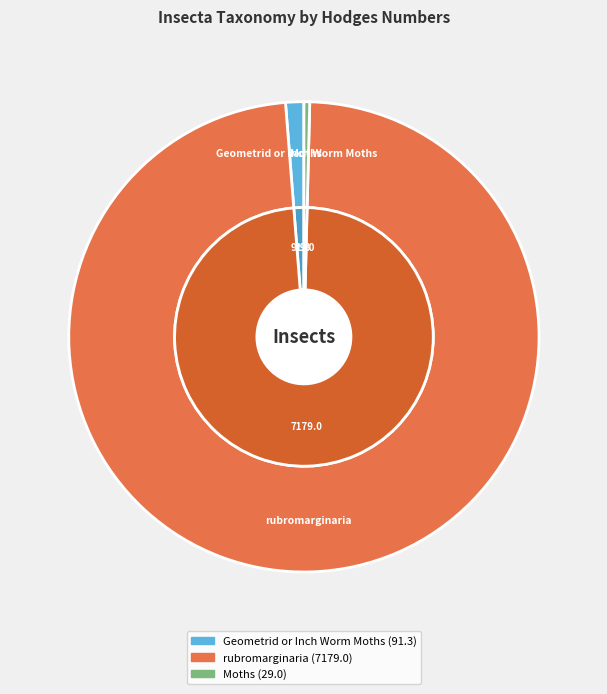

What percentage is the rubromarginaria slice, to the nearest percent?

98%